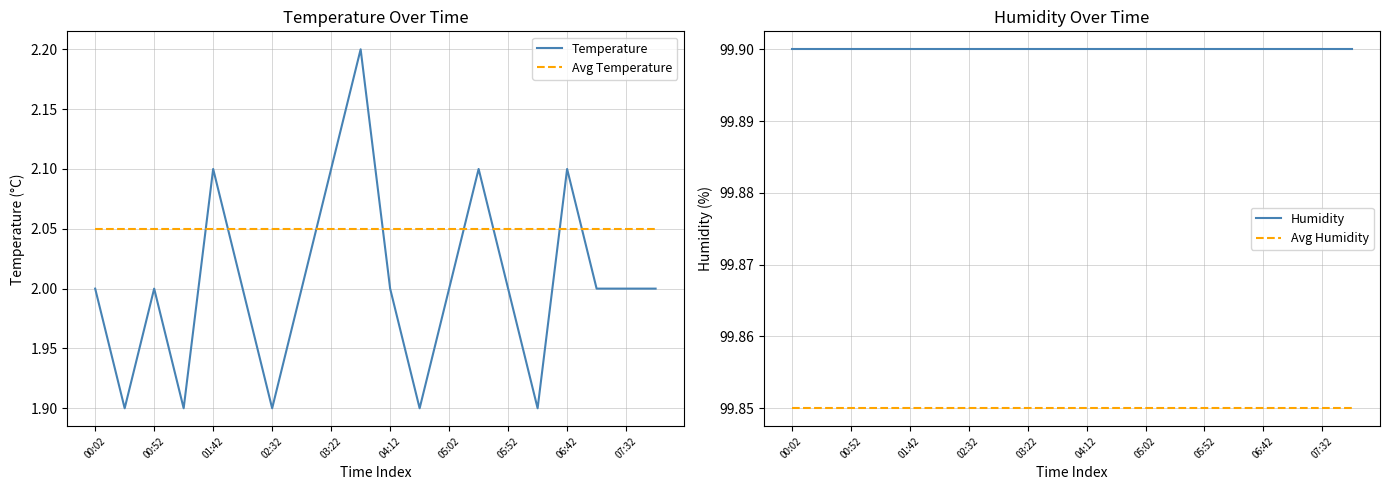

After their last crossing, which series has the higher values: Avg Temperature or Temperature?

Avg Temperature